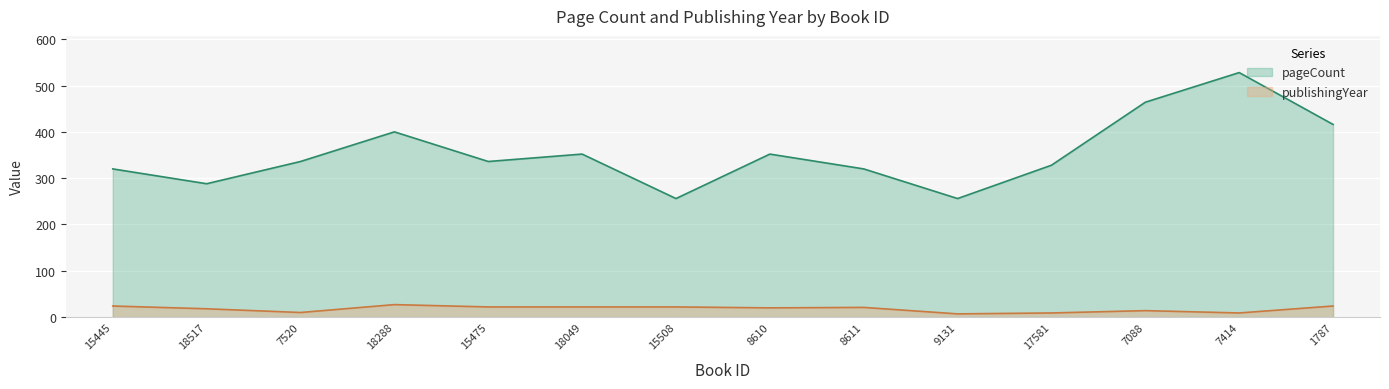

What is the sum of the publishingYear values at 18517 and 8611?

39